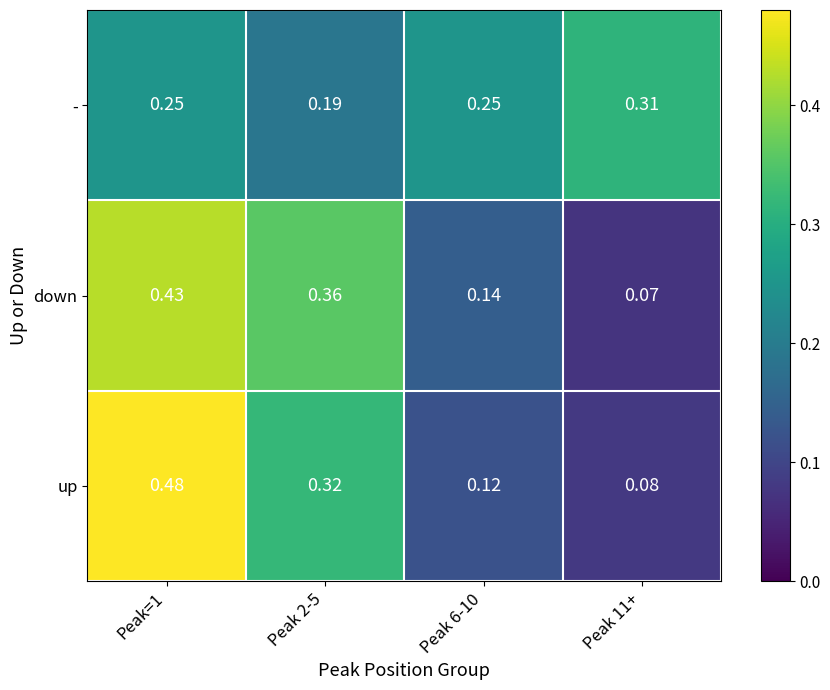

Rank the series at Peak=1 from lowest to highest value.

-, down, up